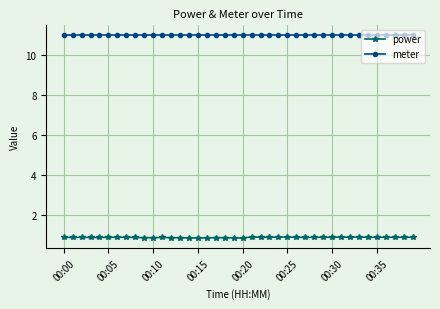

Which series has the largest range (max minus min)?

power